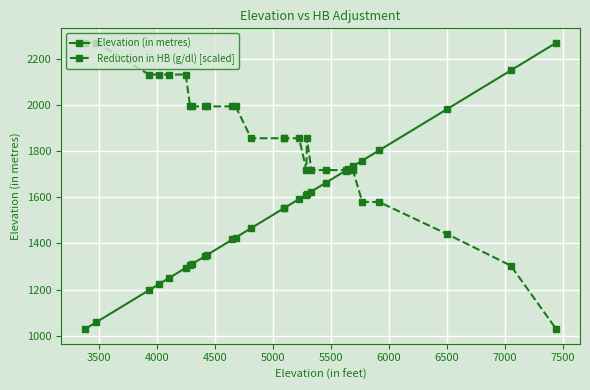

Rank the series by their maximum value, from lowest to highest.

Elevation (in metres), Reduction in HB (g/dl) [scaled]